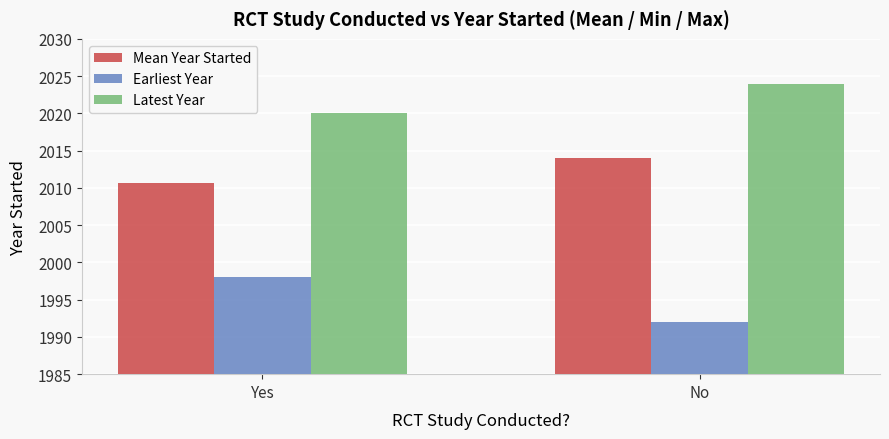

Rank the series by their maximum value, from lowest to highest.

Earliest Year, Mean Year Started, Latest Year